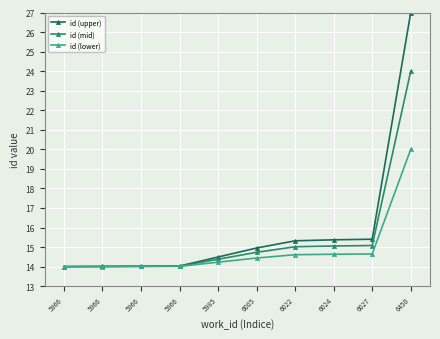

True or false: id (lower) and id (mid) intersect in this chart.

False